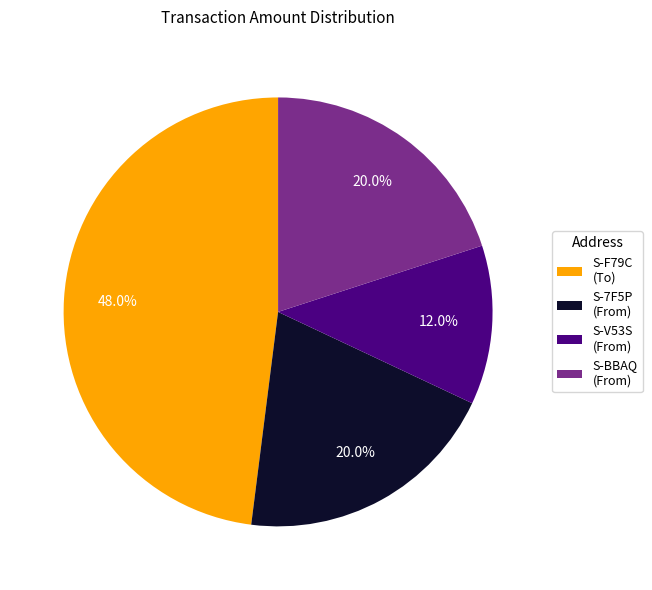

Which slice is the largest?

S-F79C (To)